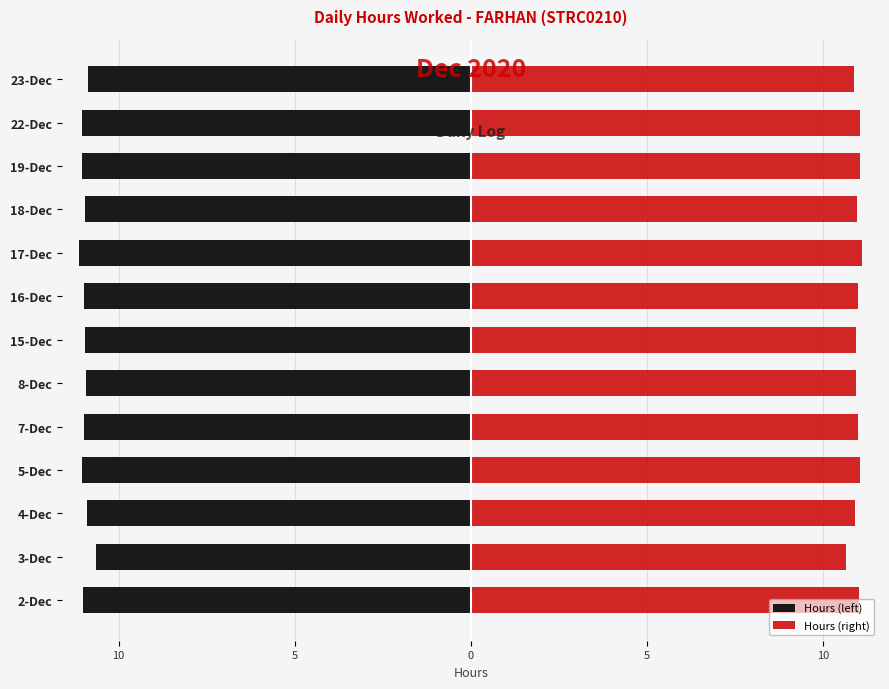

Which series has the largest range (max minus min)?

Hours (left)